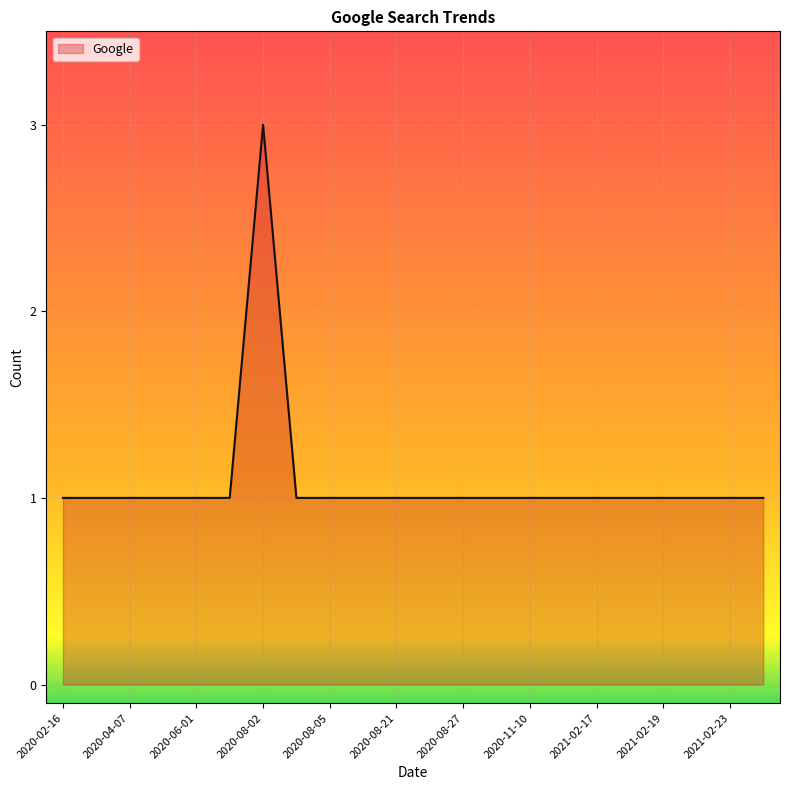

What is the maximum value shown in the chart?

3